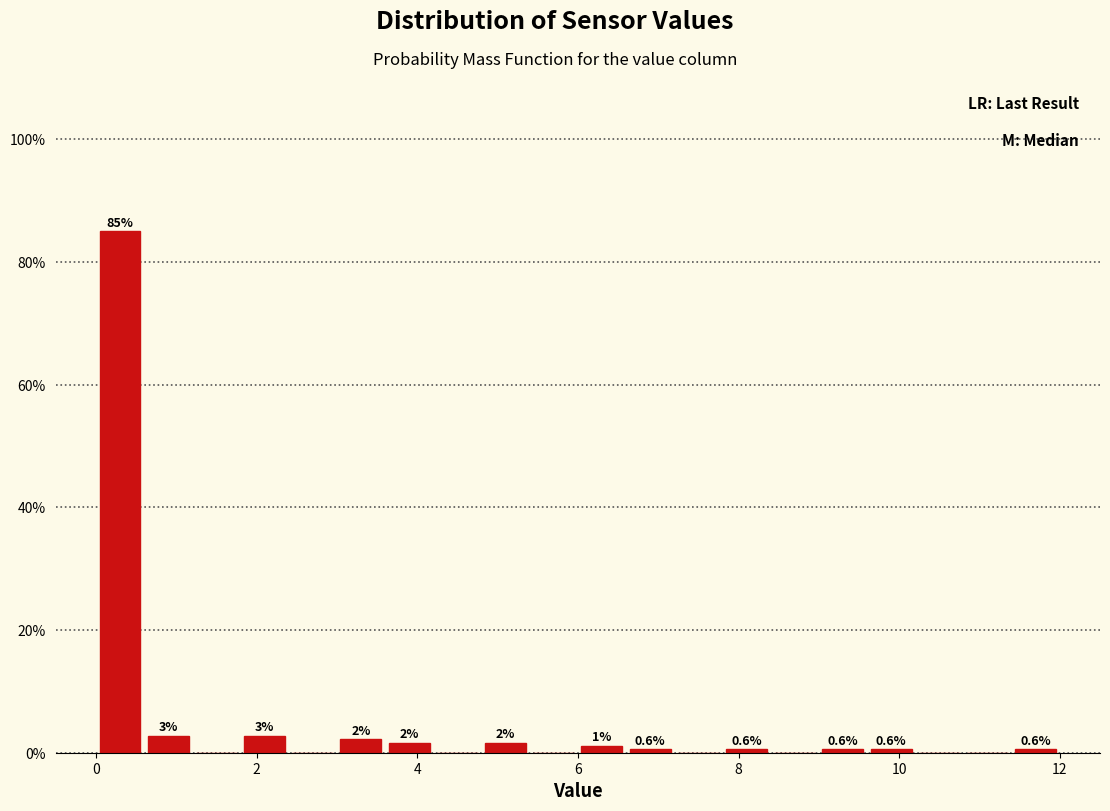

Around what value on the x-axis is the tallest bar? Give the approximate position of its centre, as read against the axis.

0.4